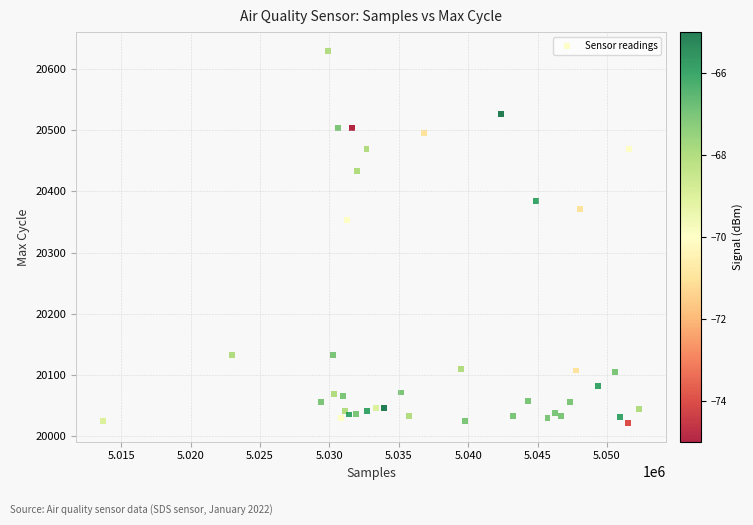

What Y value in the scatter plot is closest to 20325?

20353